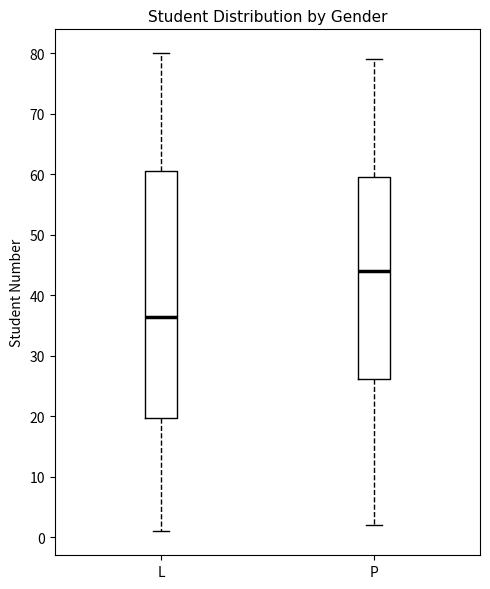

Where does the upper whisker of the box for L end on the y-axis? The values are not printed on the chart, so give them approximately, as read against the axis.

80